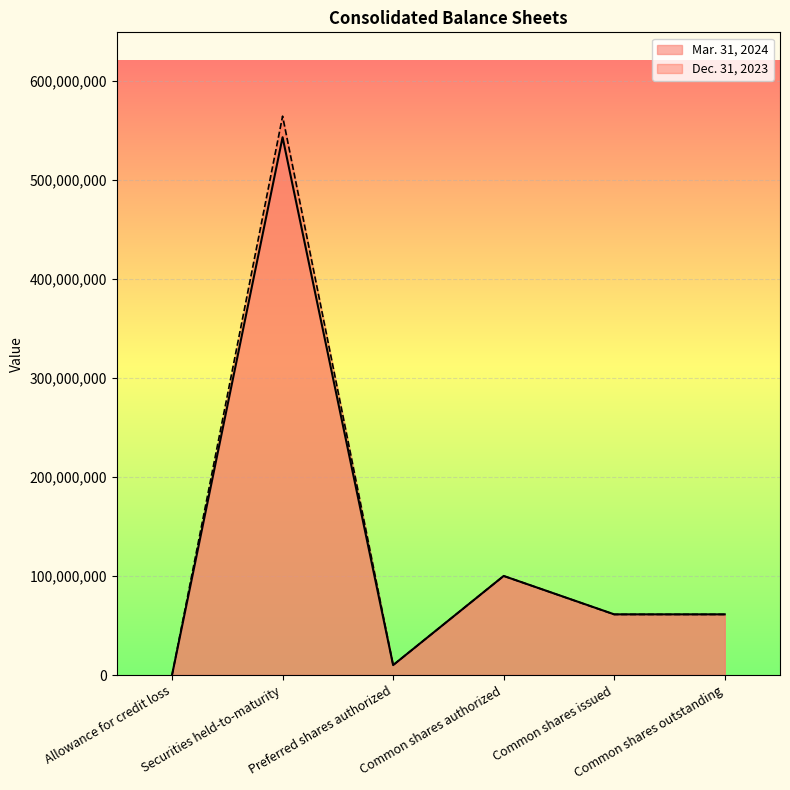

Is it true that Mar. 31, 2024 equals -286525468 at Preferred stock outstanding?

False